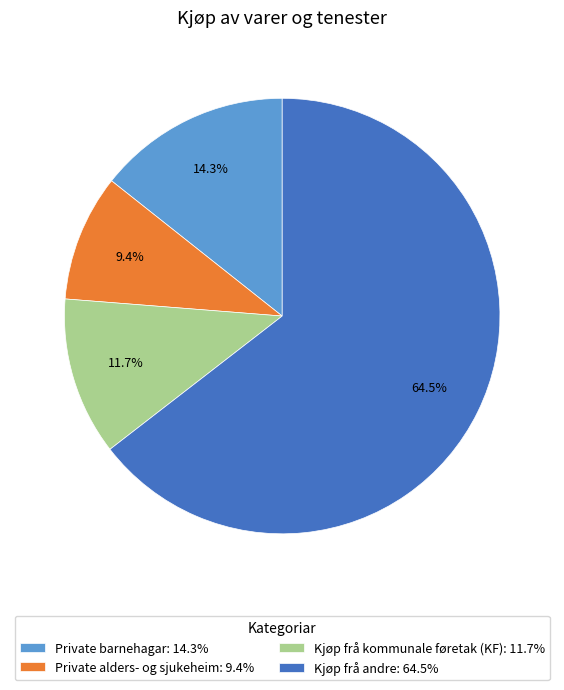

Between Private barnehagar and Kjøp frå kommunale føretak (KF), which is larger?

Private barnehagar